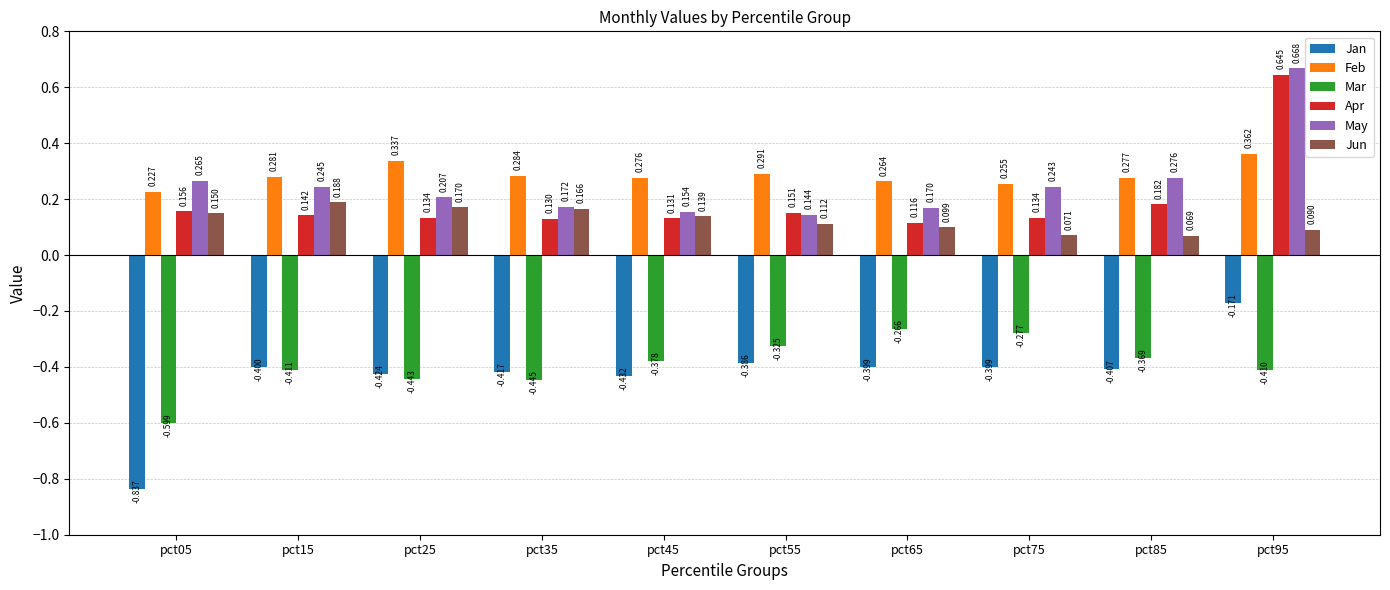

Which series has the largest range (max minus min)?

Jan